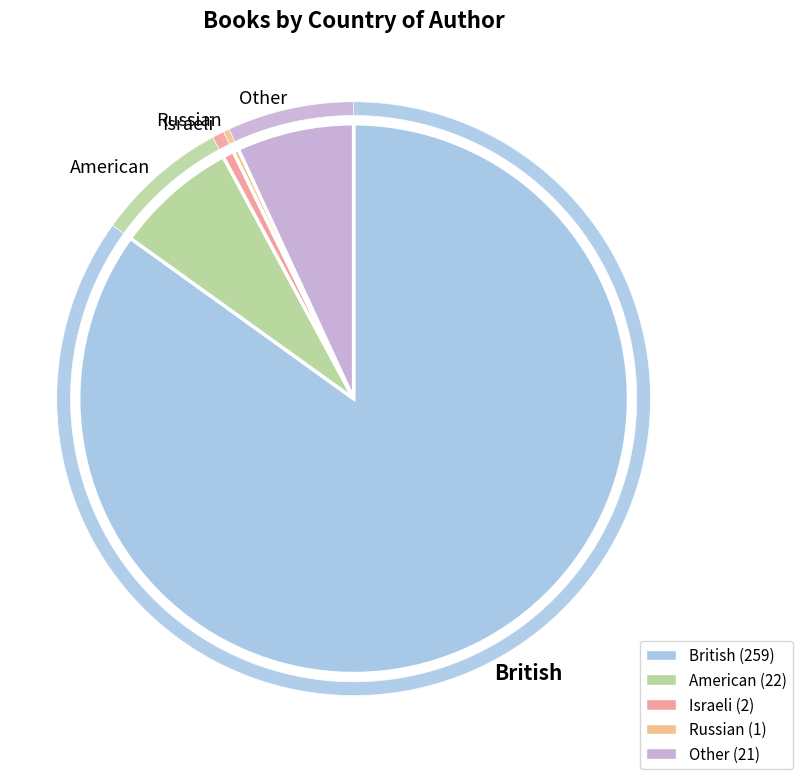

Rank the categories by value from lowest to highest.

Russian, Israeli, Other, American, British